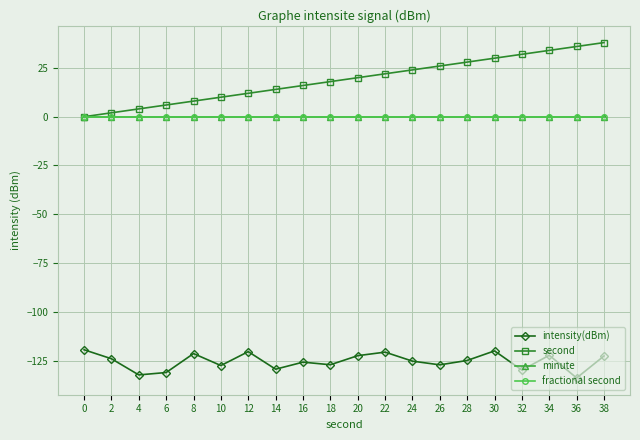

Rank the series by their maximum value, from lowest to highest.

intensity(dBm), minute, fractional second, second